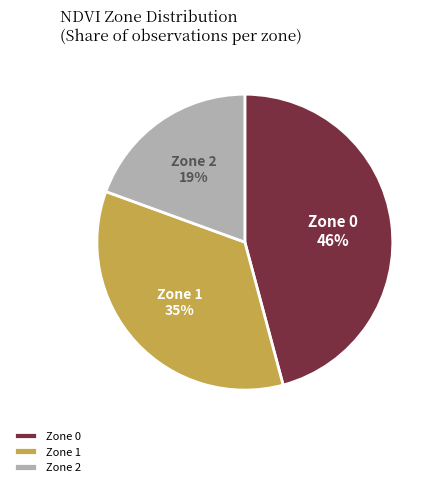

To the nearest percent, what portion does Zone 0 represent?

46%